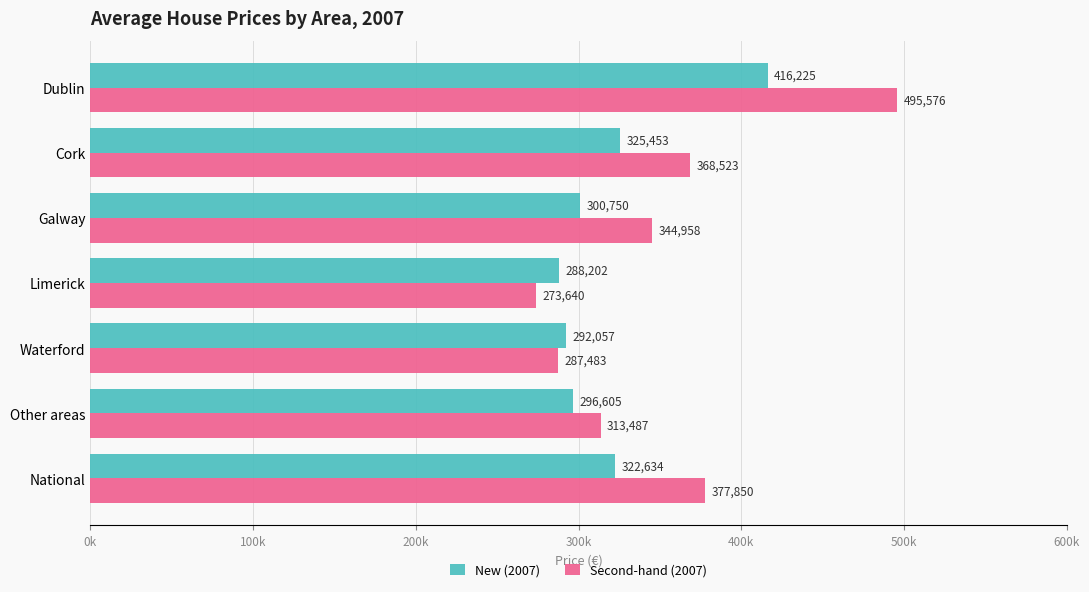

At which category is the sum across all series the highest?

Dublin